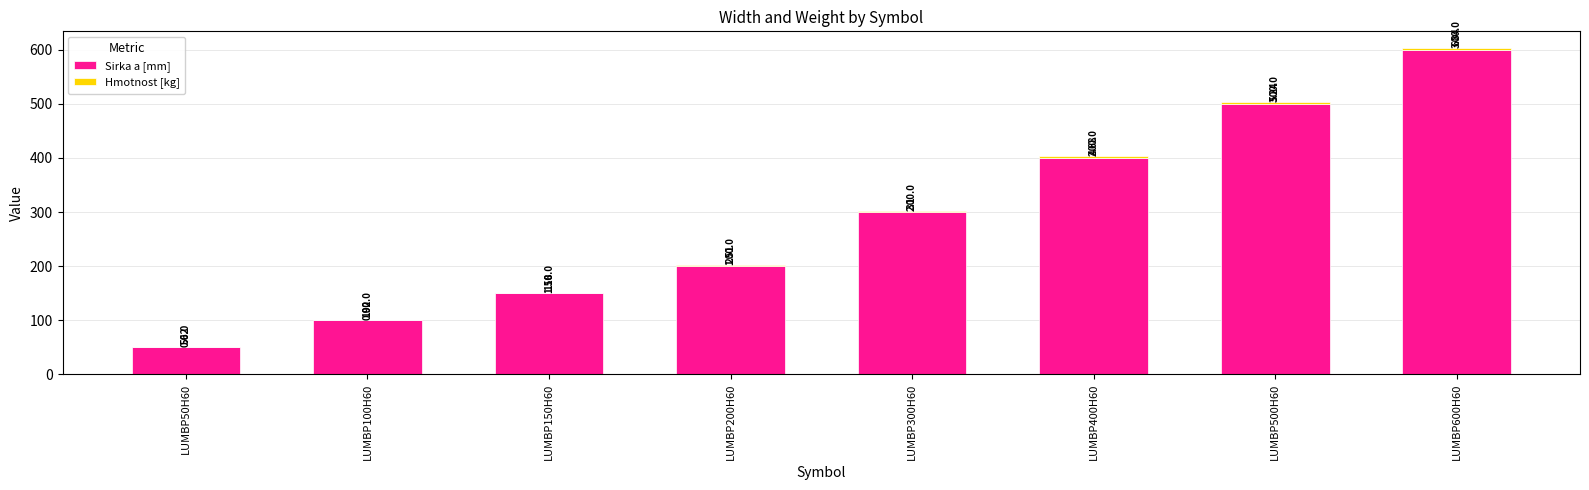

What is the sum of all Sirka a [mm] values?

2300.0